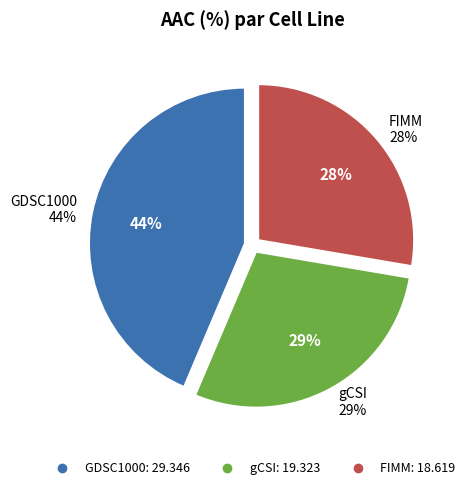

Is it true that FIMM is 28% of the pie?

True